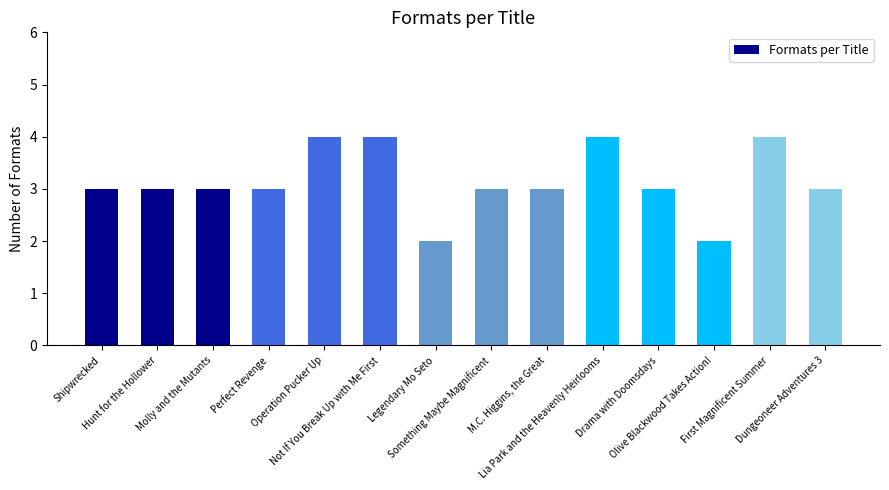

How many data points does each series have?

14